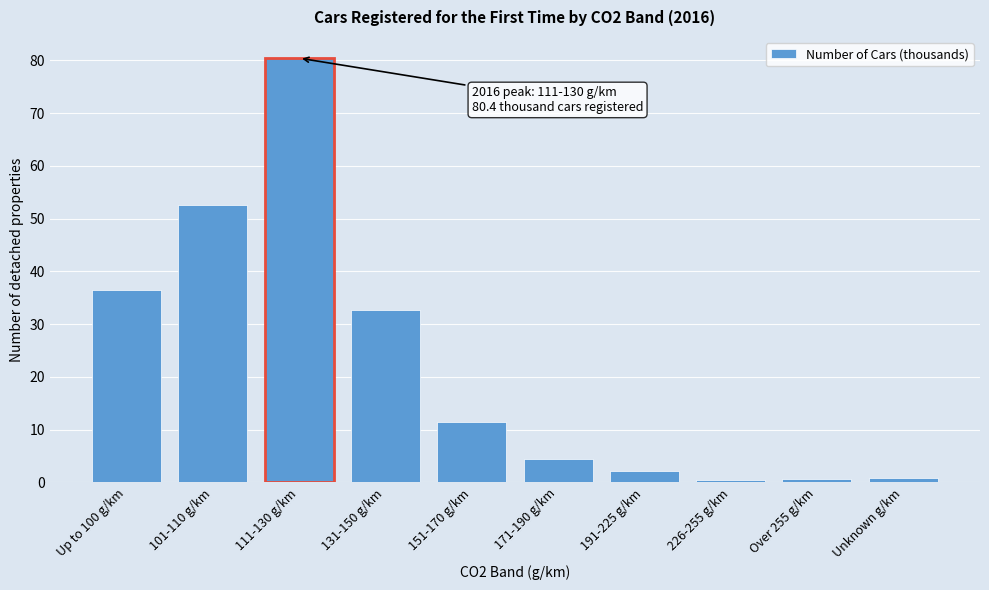

At which label is the value closest to 40?

Up to 100 g/km